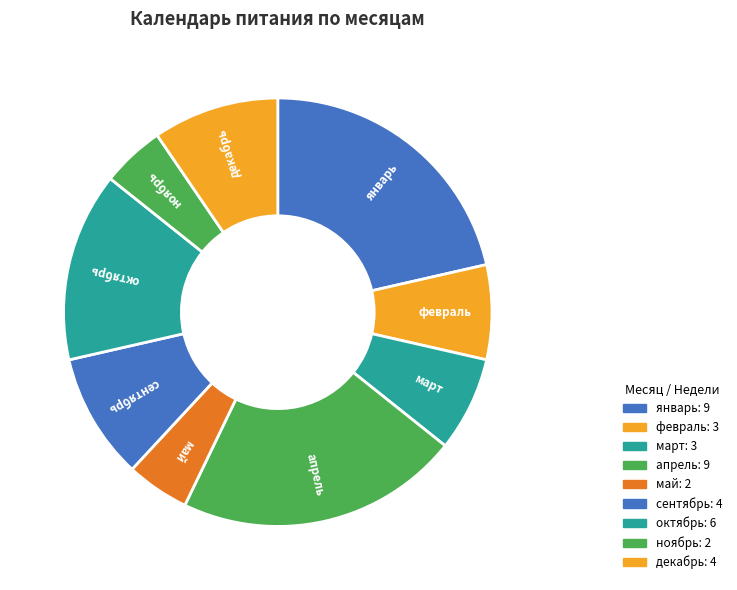

Does декабрь account for over 50% of the chart?

No